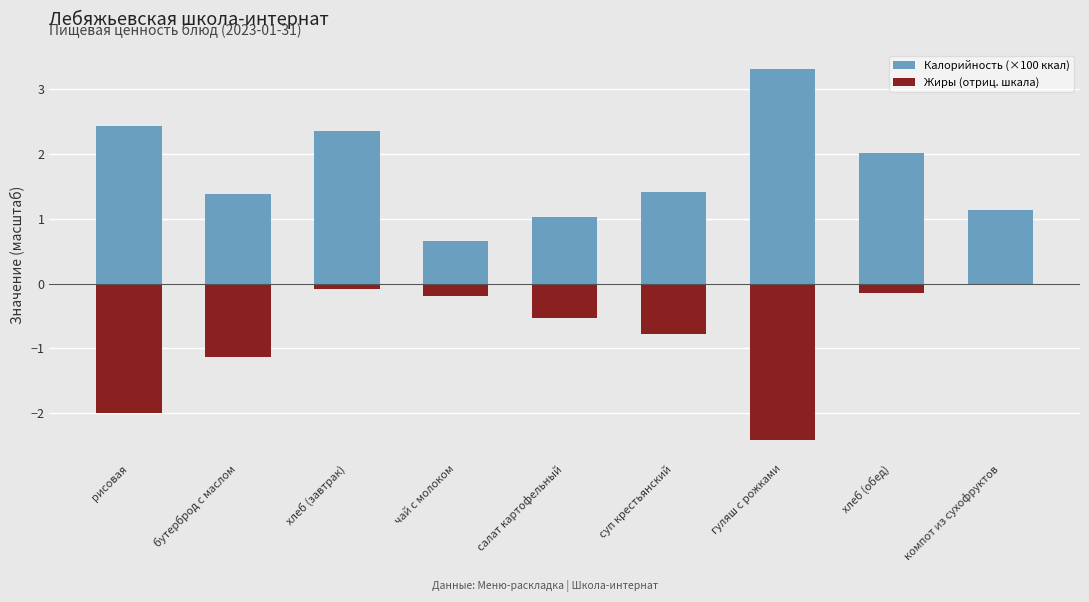

Does the chart contain stacked bars?

No